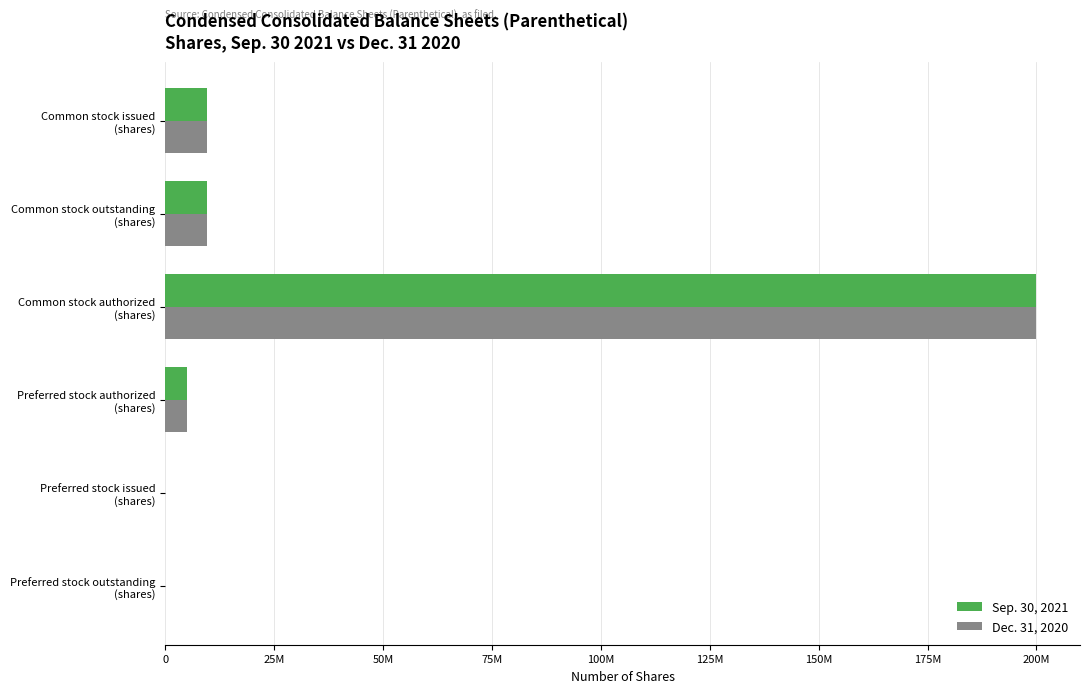

What are all the series names shown in the legend?

Sep. 30, 2021, Dec. 31, 2020